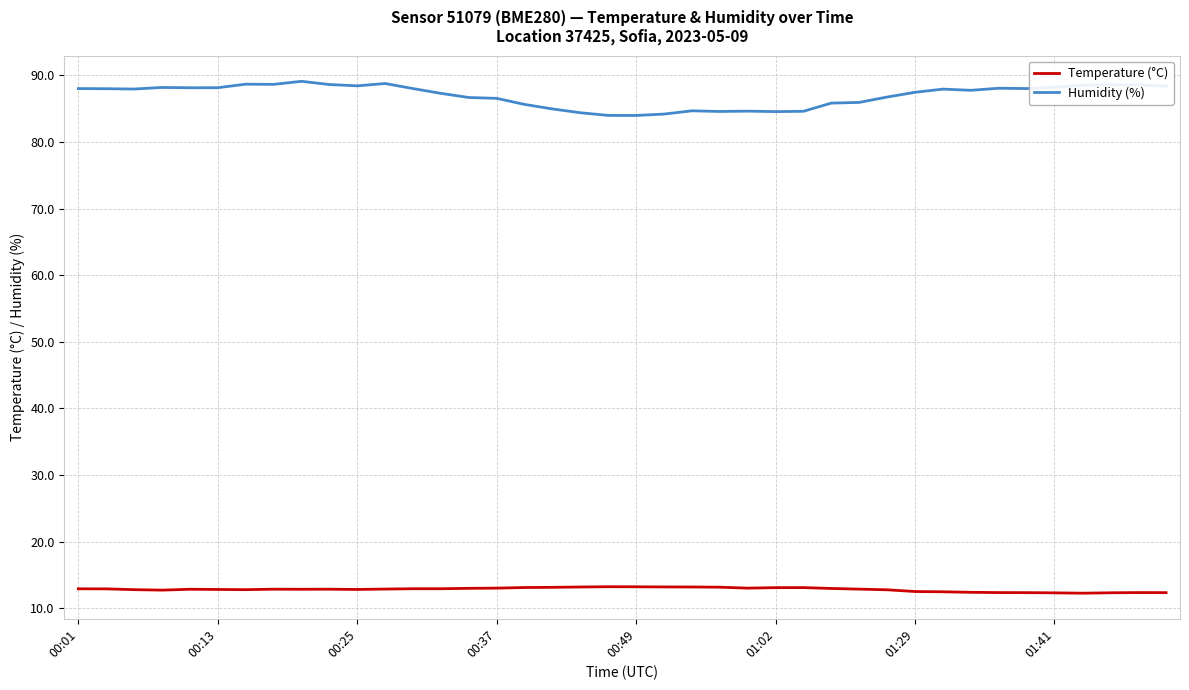

True or false: Humidity (%) has more than 1 interior local peaks.

True